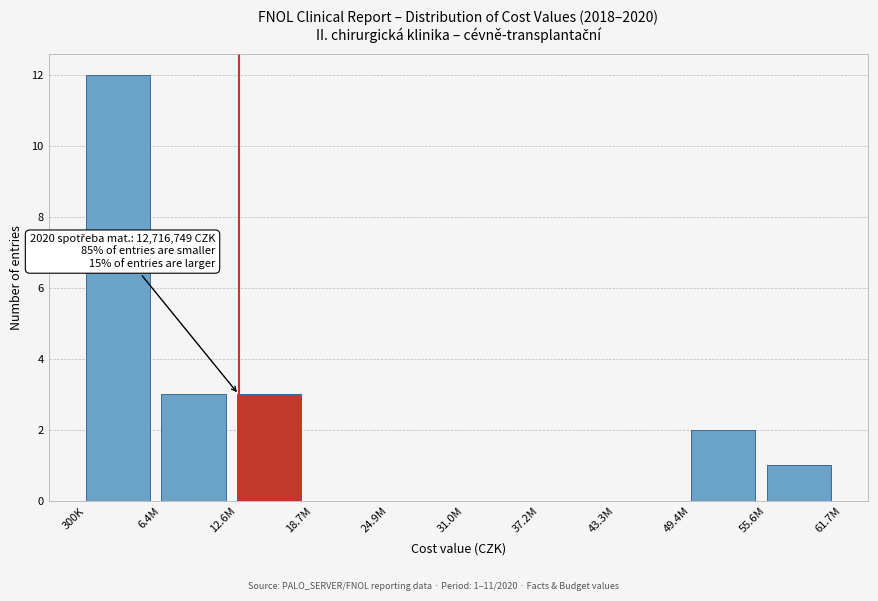

Reading left to right, extract all data points from this chart.

300K=12	6.4M=3	12.6M=3	18.7M=0	24.9M=0	31.0M=0	37.2M=0	43.3M=0	49.4M=2	55.6M=1